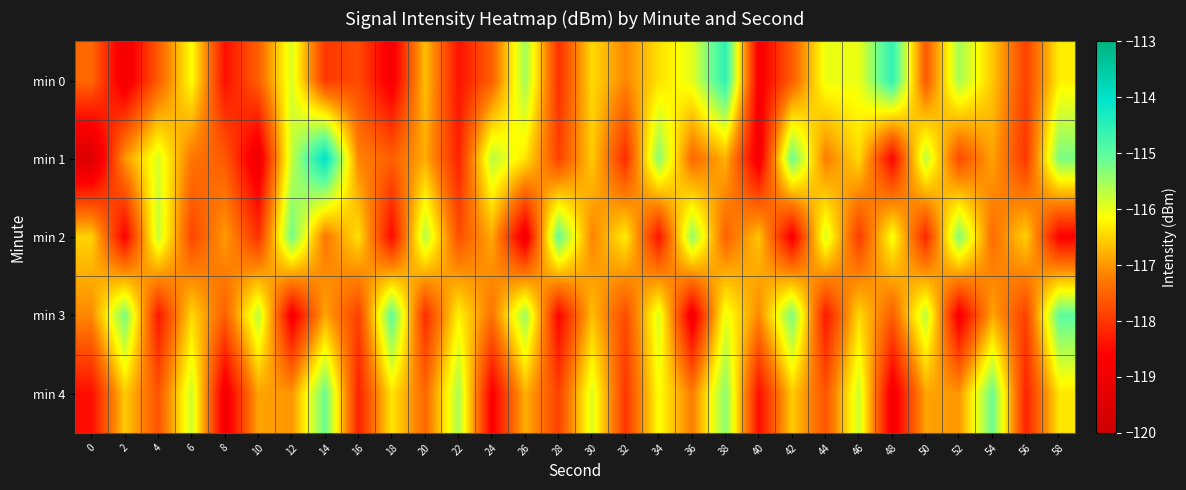

What is the difference between the highest and lowest values at 18?

3.8